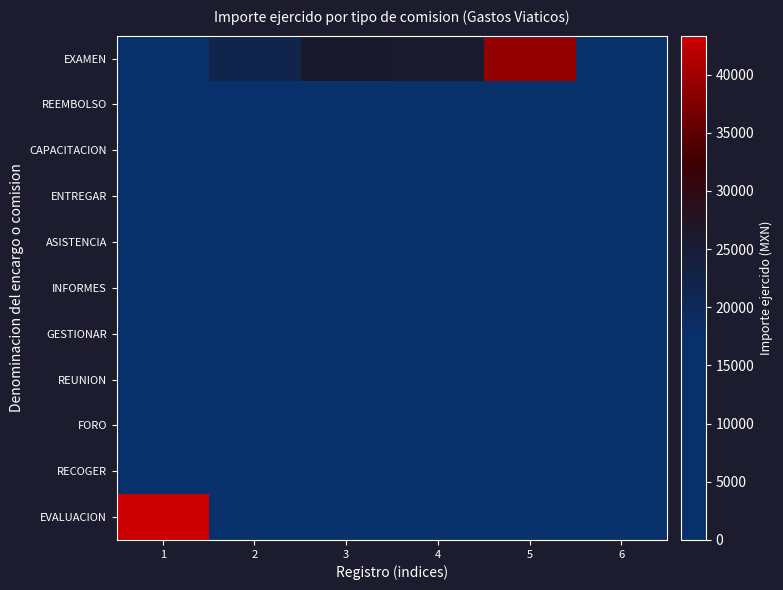

Rank the series by their maximum value, from lowest to highest.

INFORMES, GESTIONAR, RECOGER, REEMBOLSO, REUNION, CAPACITACION, ASISTENCIA, ENTREGAR, FORO, EXAMEN, EVALUACION